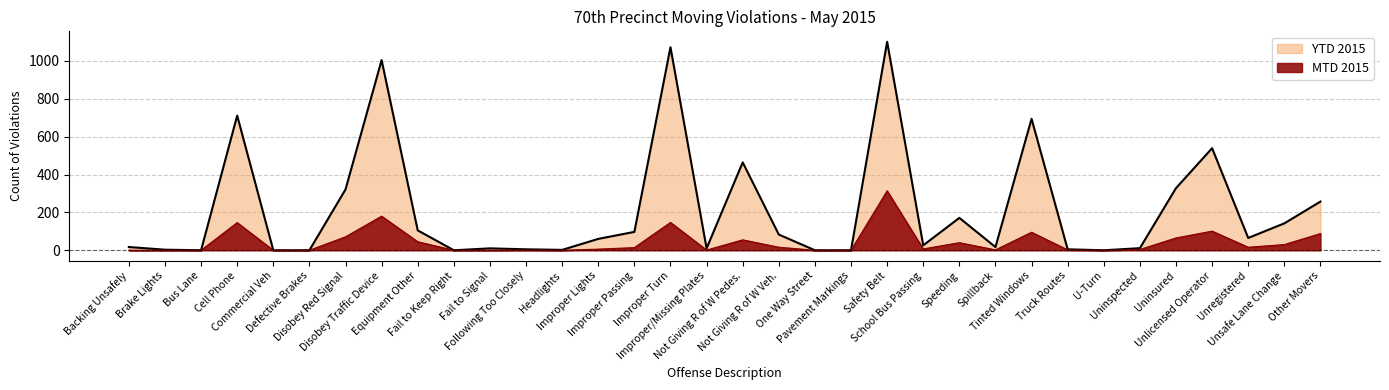

How many data points in MTD 2015 are less than 7?

17